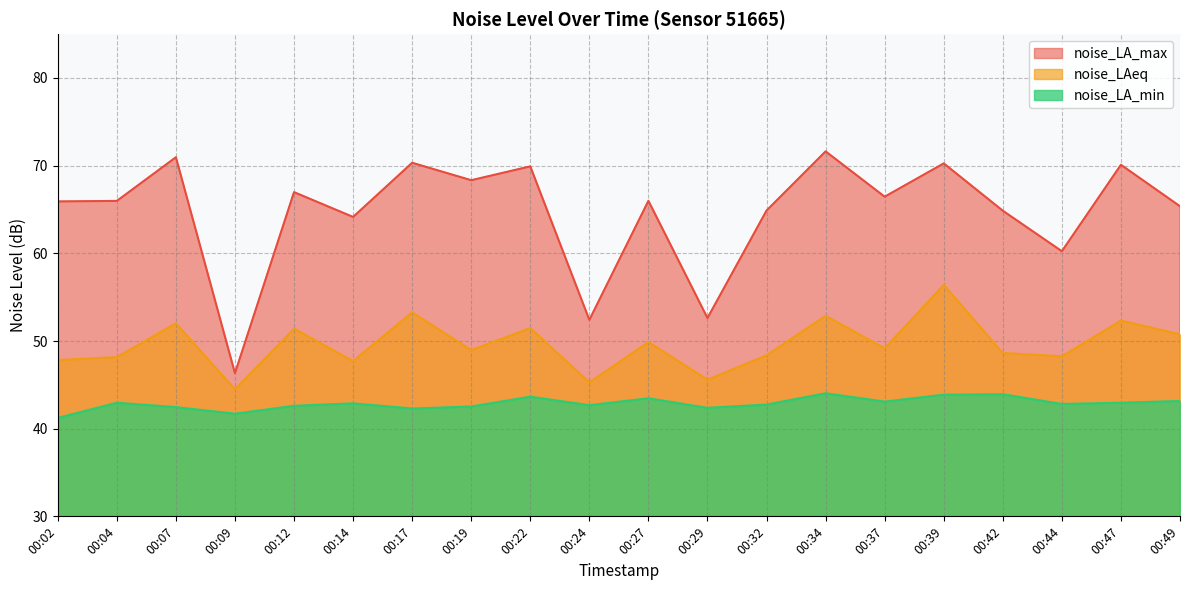

How many lines are shown in the chart?

3